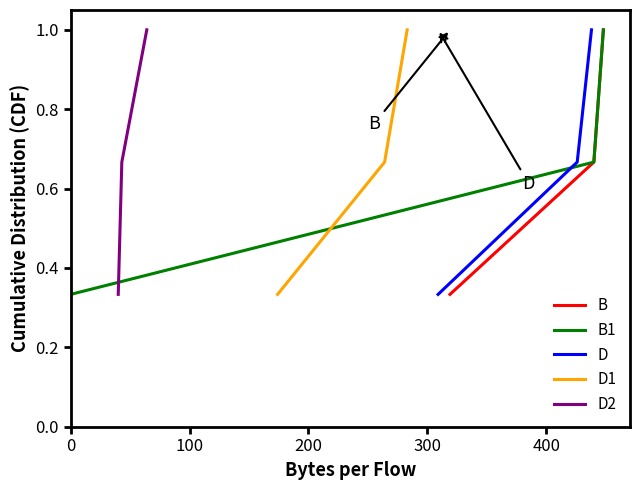

What are all the series names shown in the legend?

B, B1, D, D1, D2